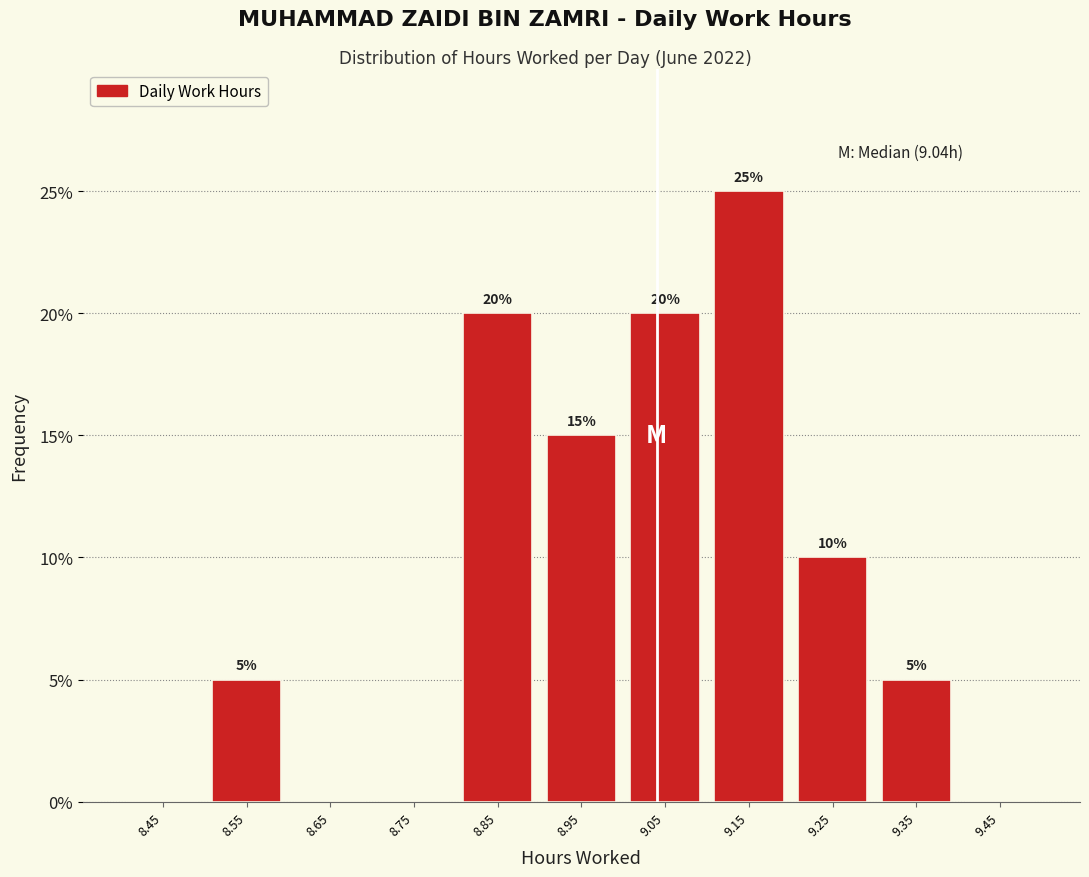

Which range on the x-axis has the tallest bar?

9.1 to 9.2